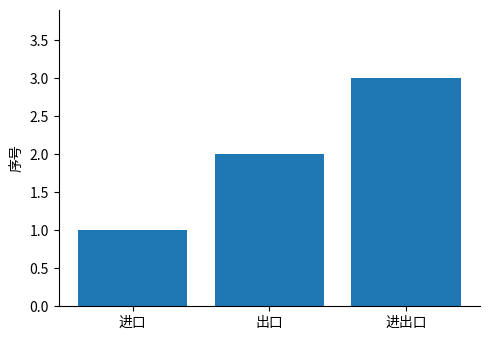

What is the greatest value displayed?

3